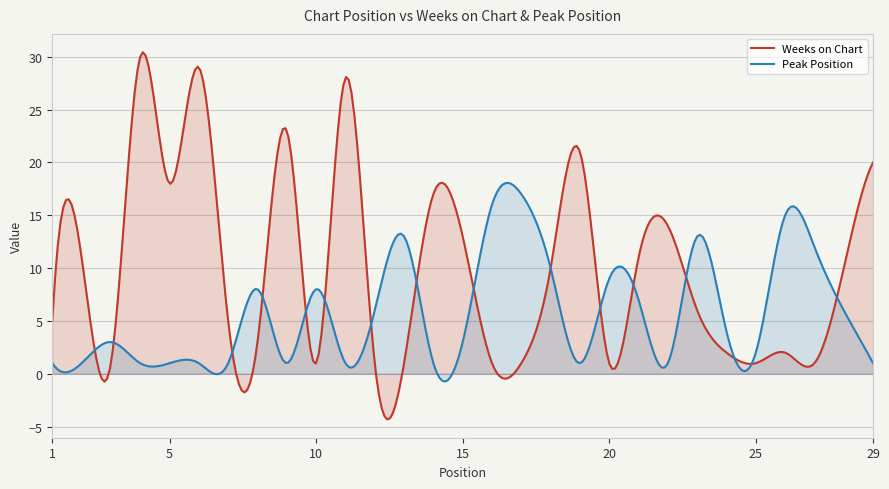

At which category is the sum across all series the highest?

4